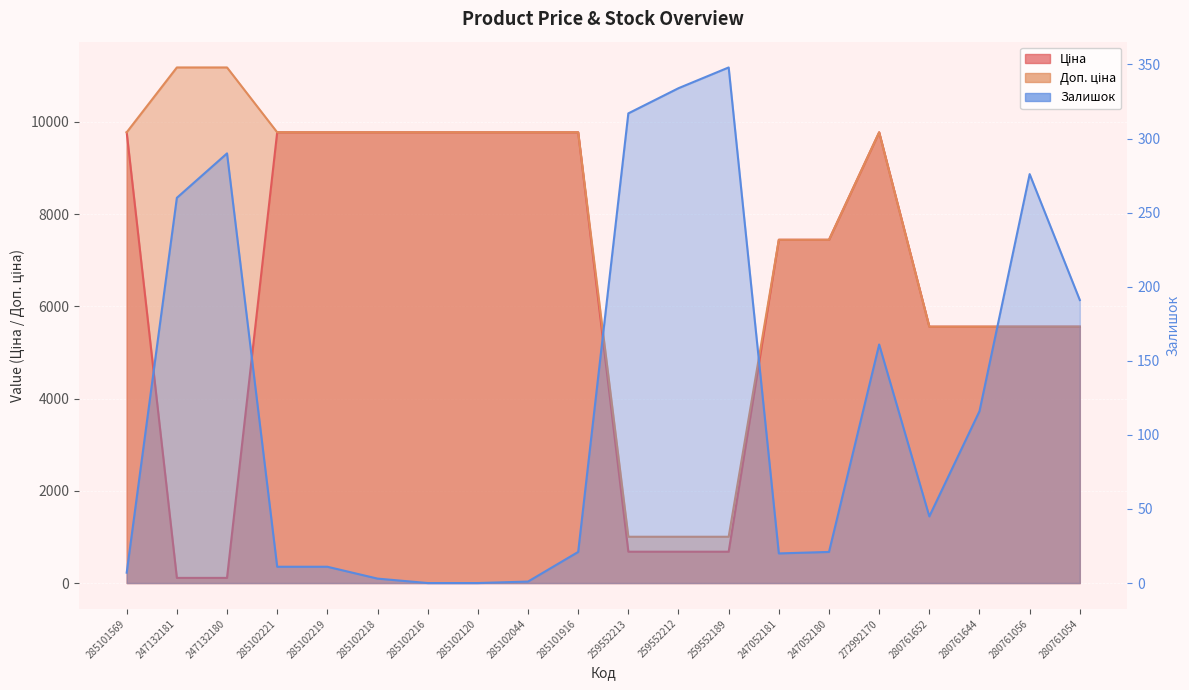

What is the label of the 5th point from the left?

285102219